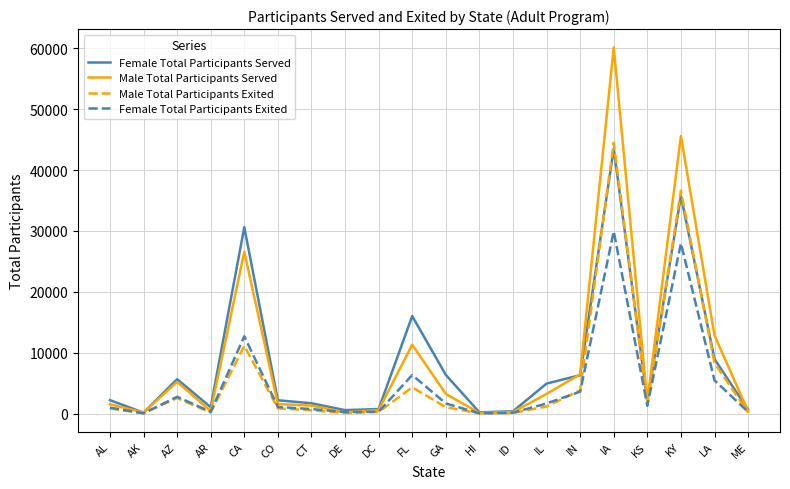

What value does the Female Total Participants Served series have at CO?

2209